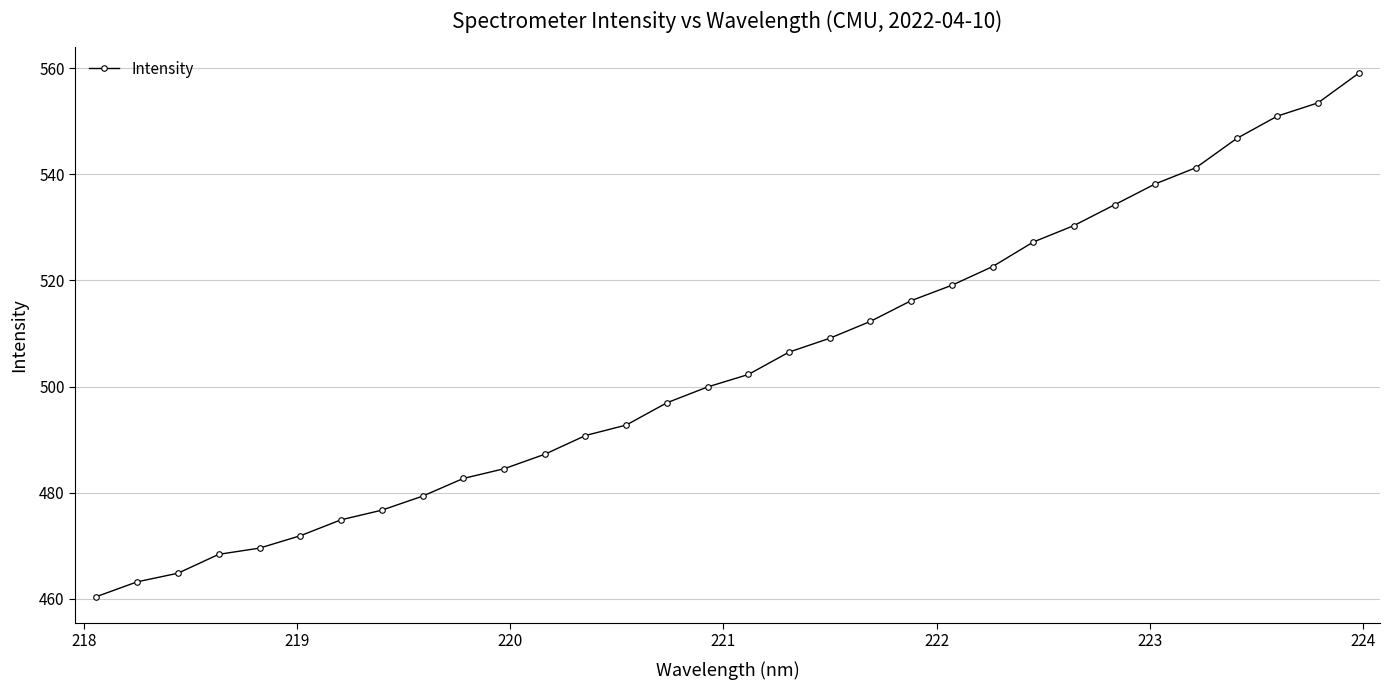

How many series are shown in this chart?

1